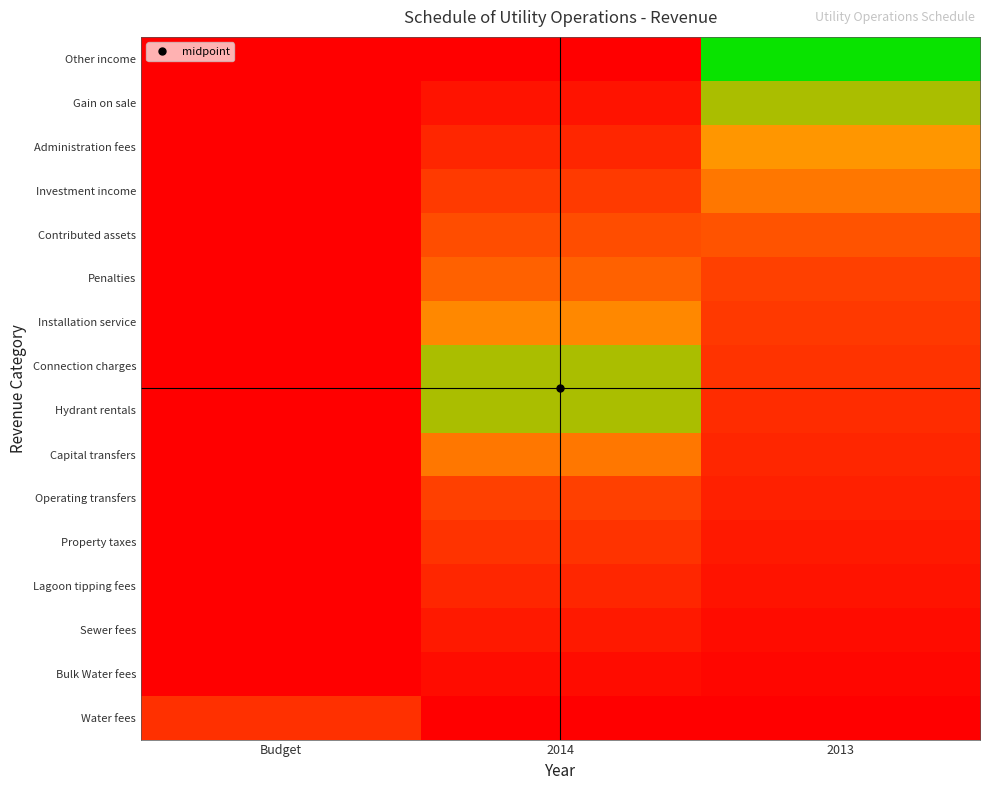

At which category is the sum across all series the highest?

Budget